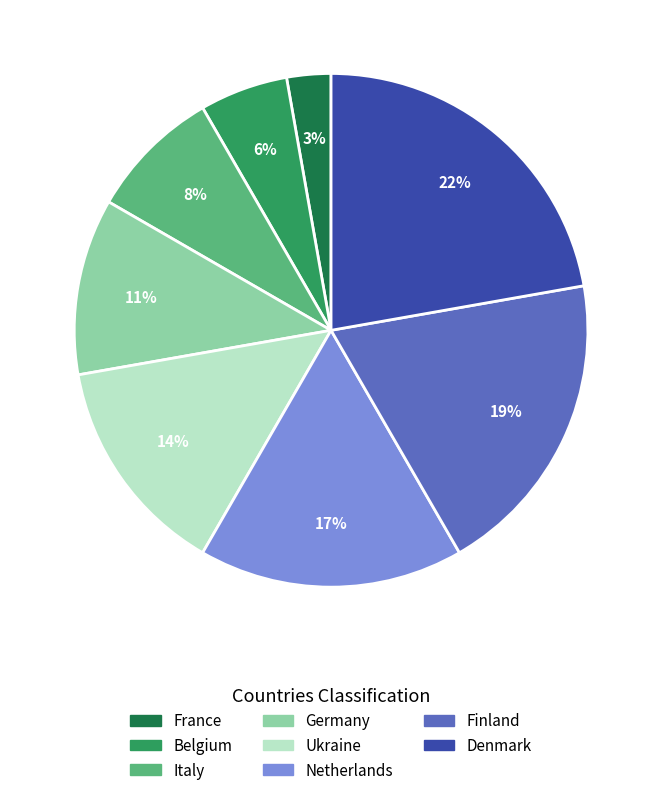

Which slice is the smallest?

France